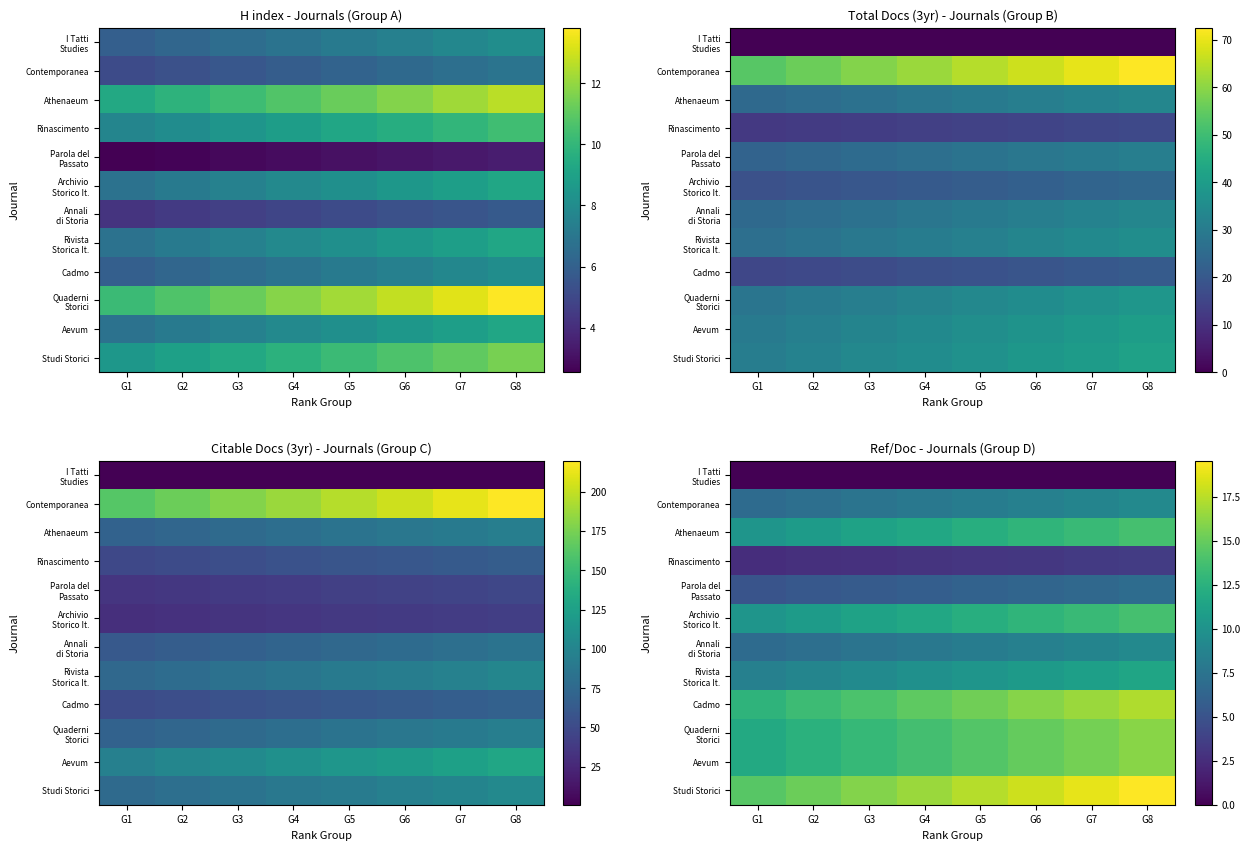

Where is I Tatti Studies nearest to the value 0?

G1